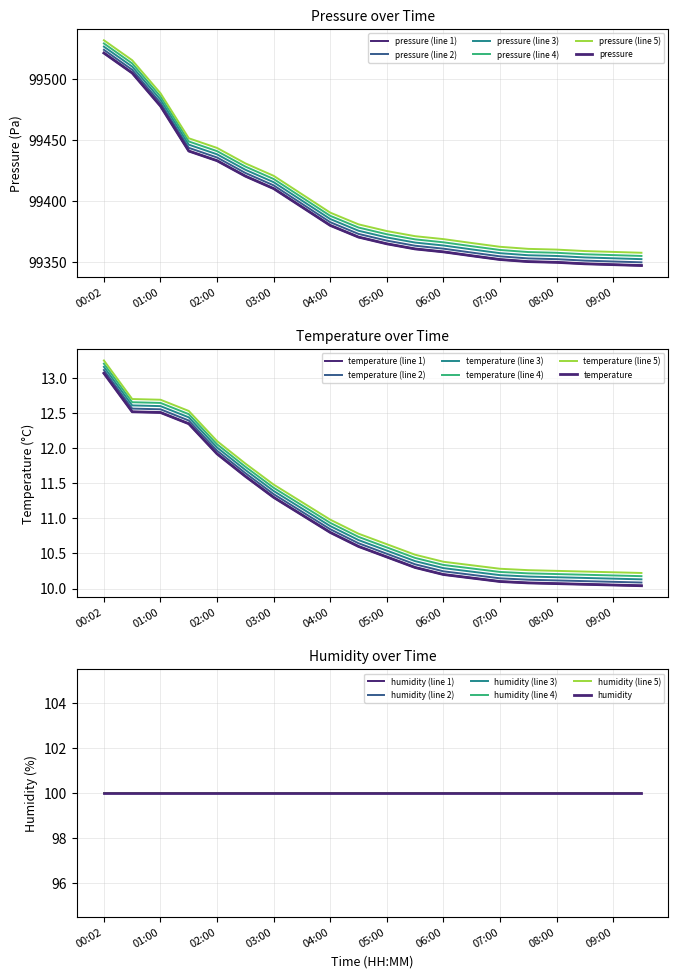

What is the value of the pressure point at the 17th from the left?

99349.8